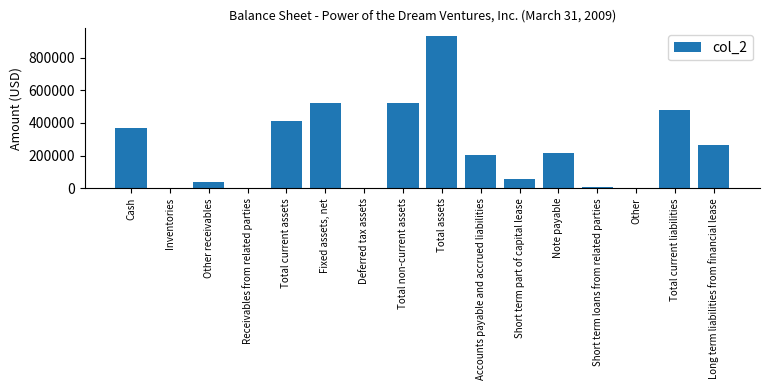

What is the average value?

251181.7